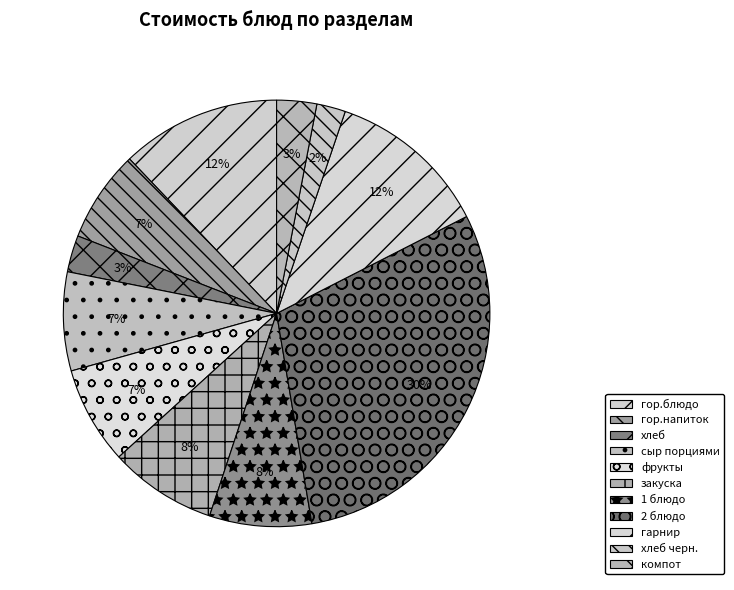

To the nearest percent, what is the combined percentage of гор.напиток and гарнир?

19%